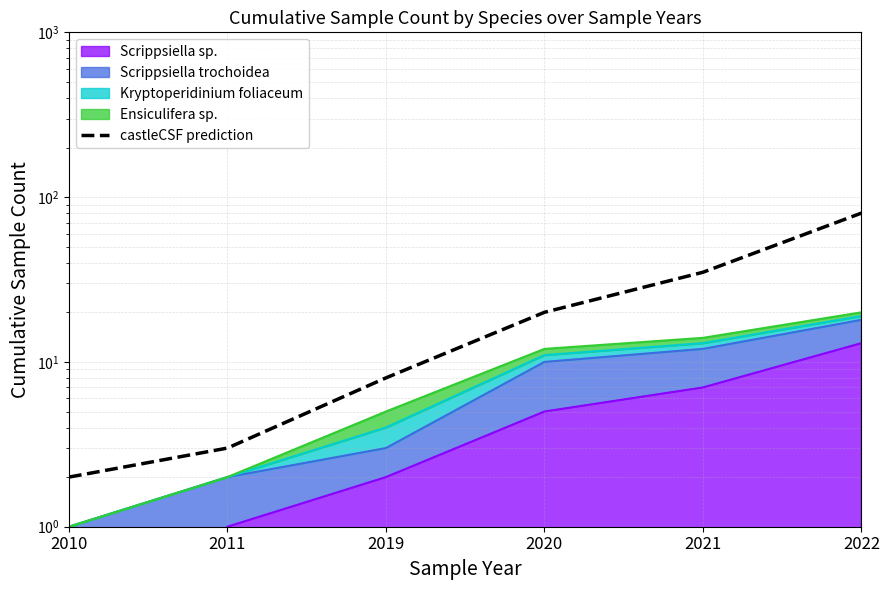

True or false: the data shows 17 at 2021.

False